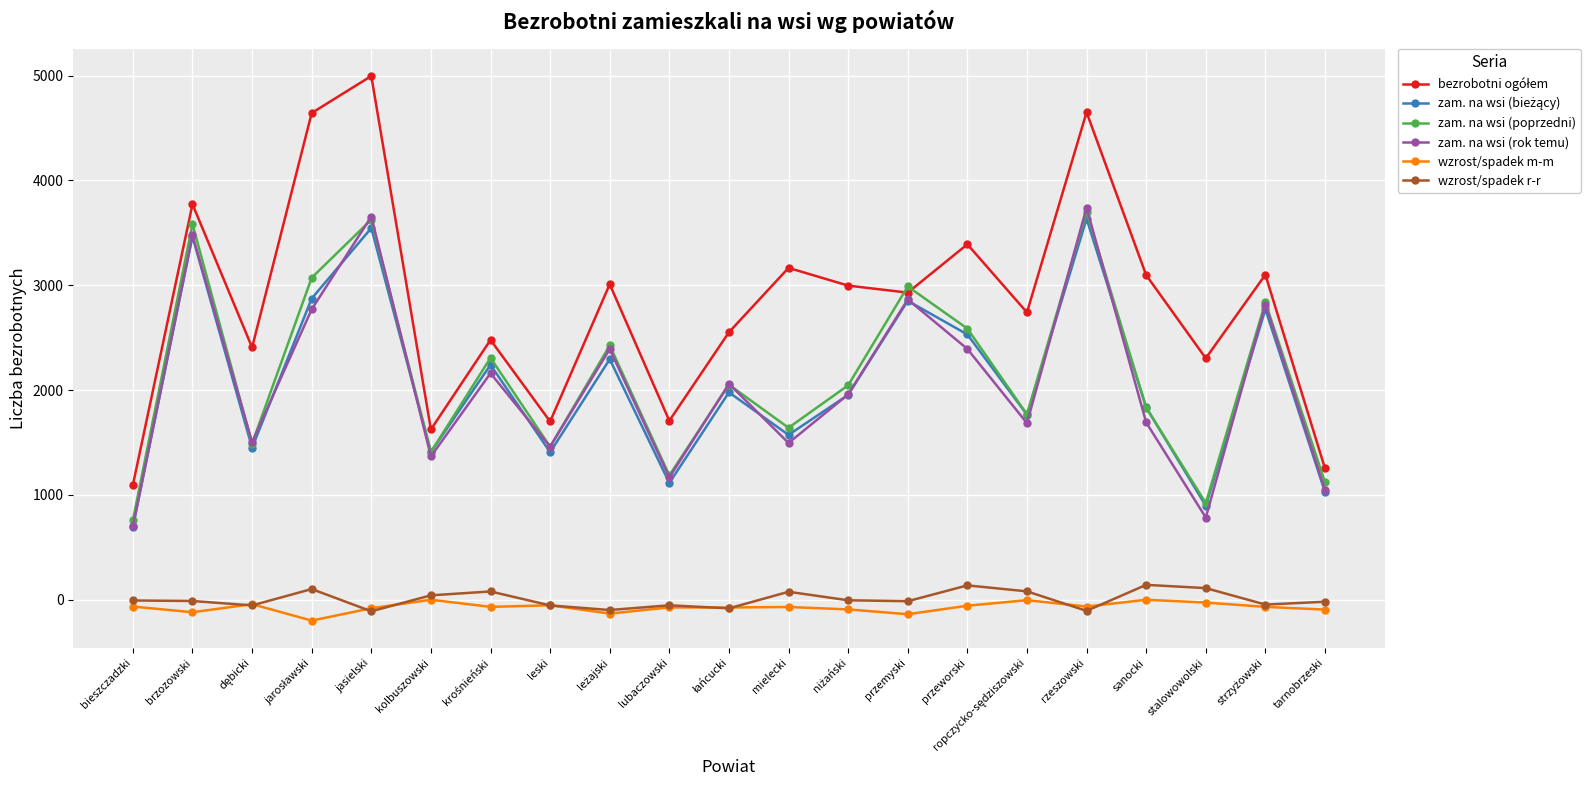

Is the value of zam. na wsi (poprzedni) at lubaczowski greater than the value of wzrost/spadek m-m at sanocki?

Yes